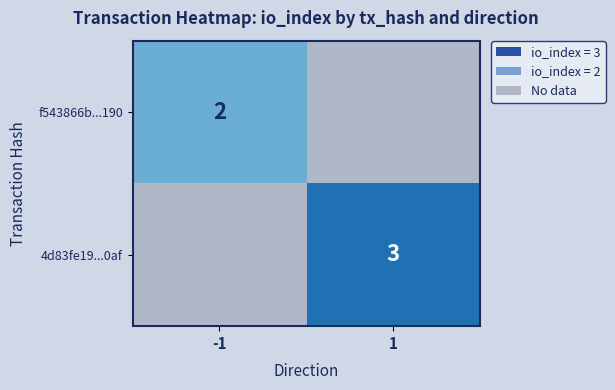

Is it true that f543866b...190 equals 4 at -1?

False